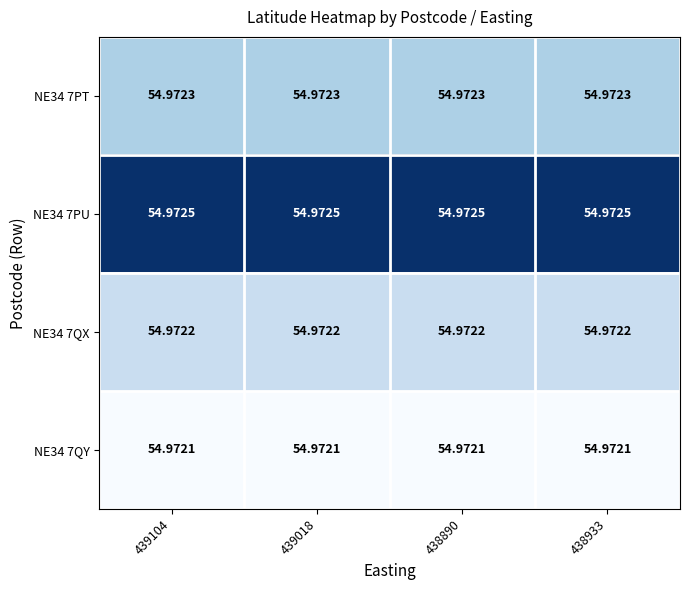

Is the value of NE34 7QY at 439018 greater than the value of NE34 7PT at 438933?

No